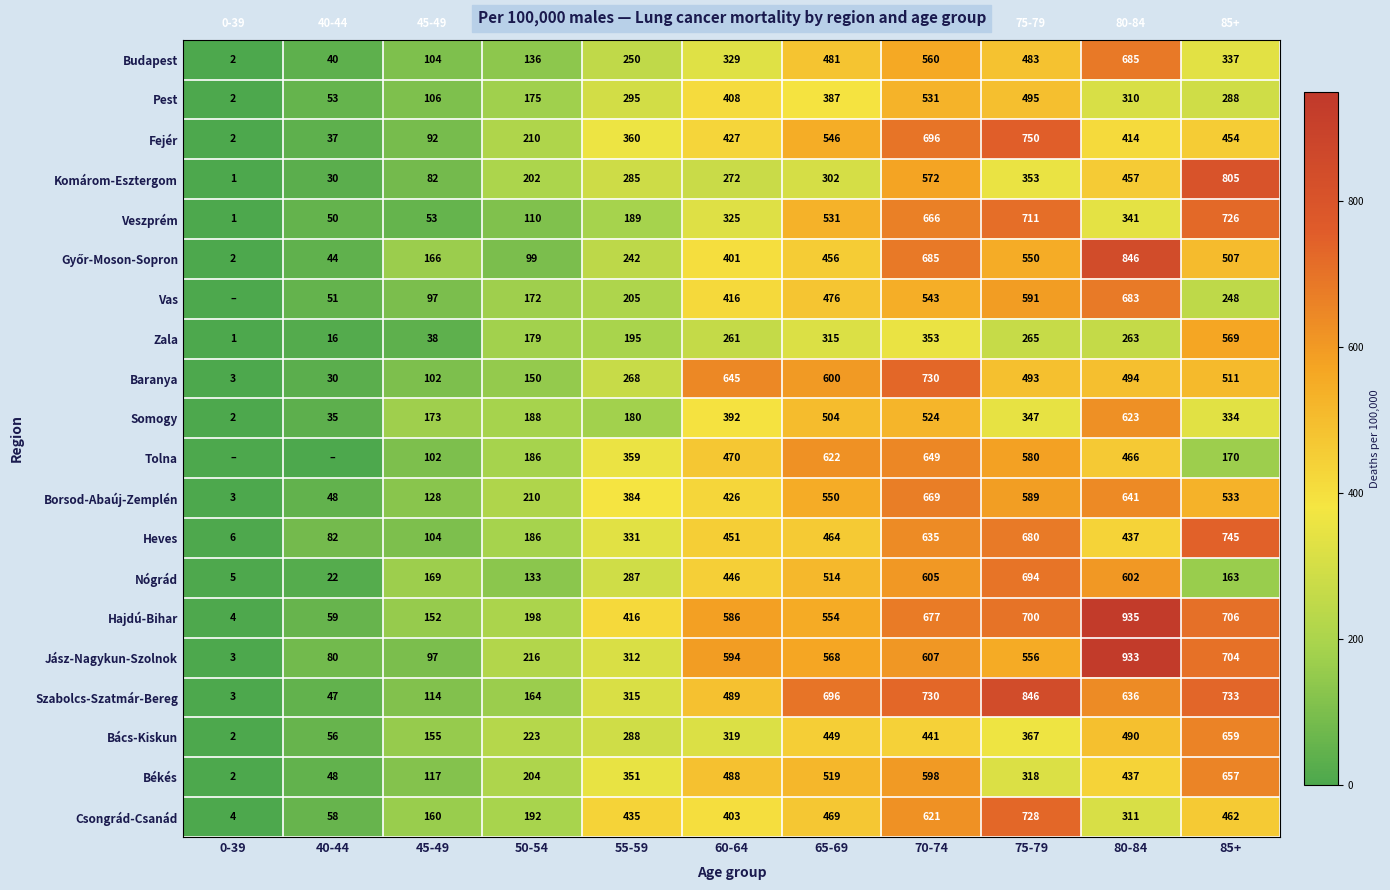

What is the difference between the maximum and minimum values in the Heves series?

739